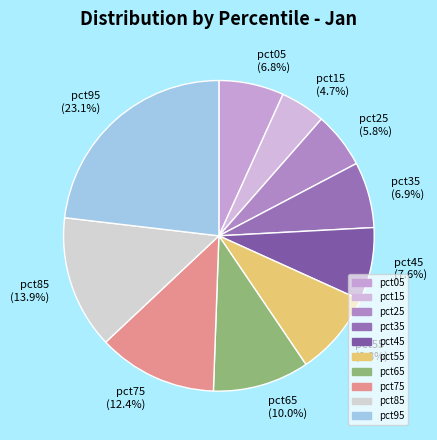

How many slices are in this pie chart?

10